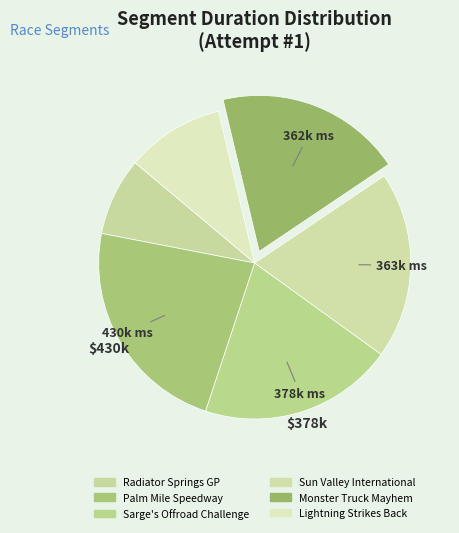

Count the number of slices in the pie.

6